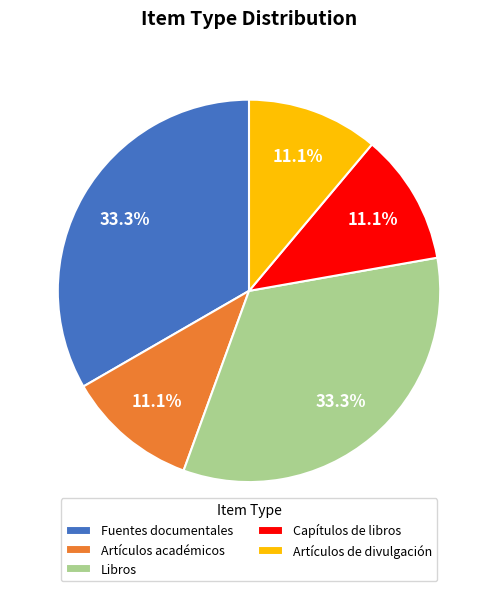

Is there any slice that represents more than half of the pie?

No